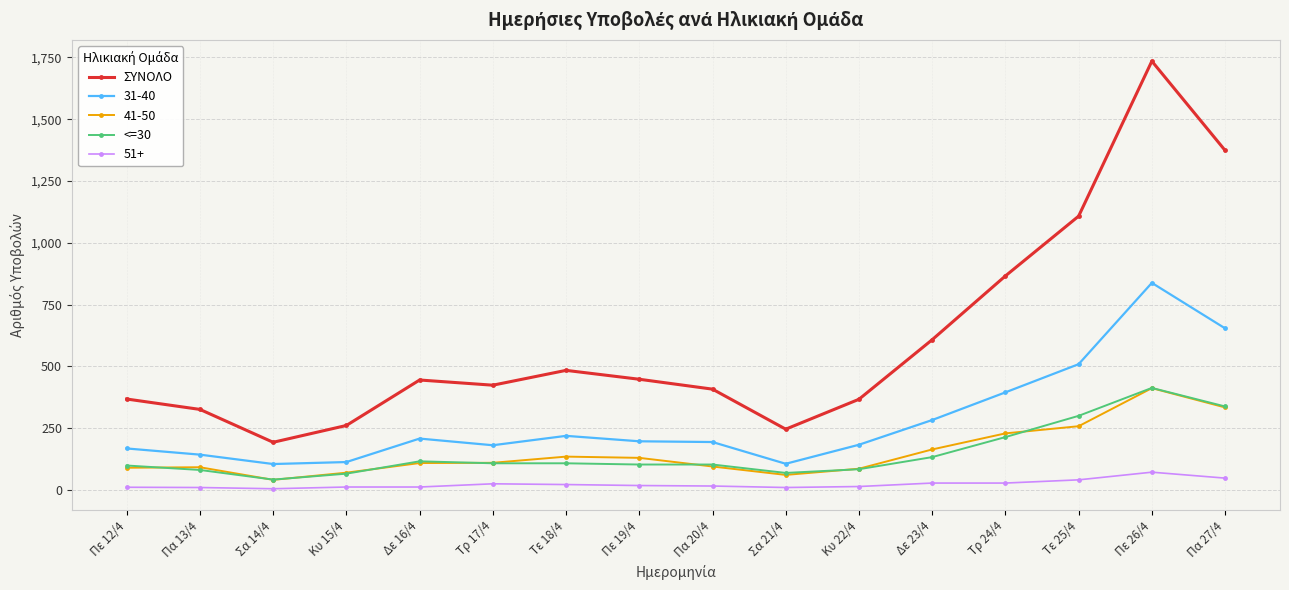

What is the label of the 5th point from the left?

Δε 16/4